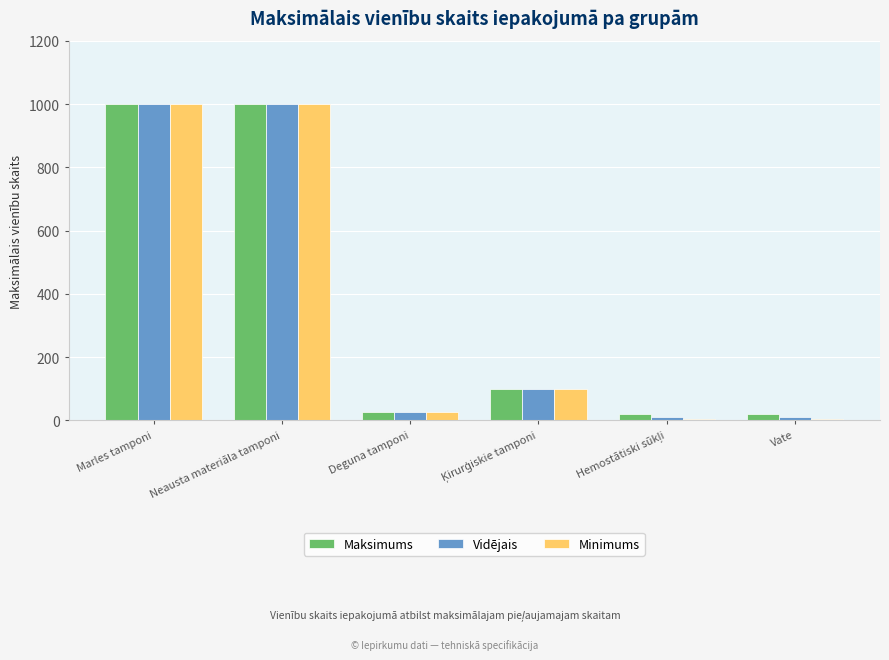

What is the sum of all Vidējais values?

2148